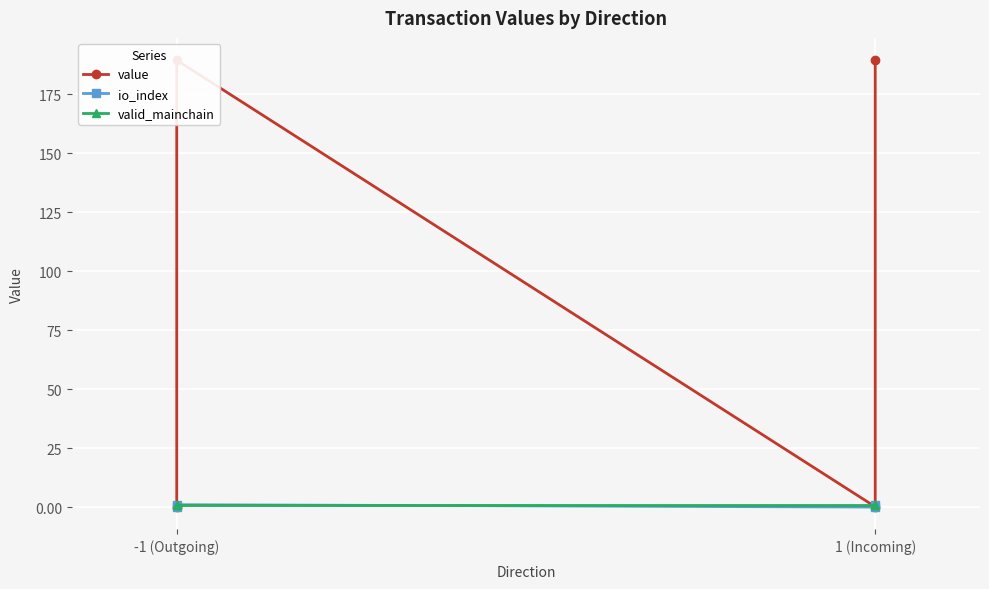

What is the value of the valid_mainchain point at the 1st from the left?

1.0